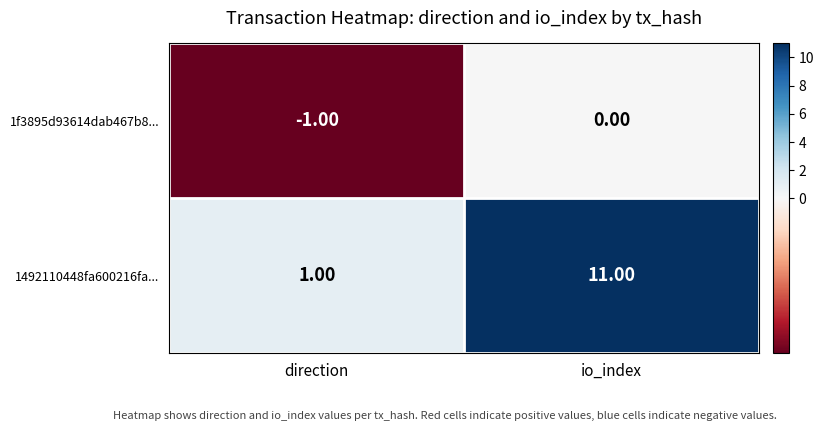

Between direction and io_index, which series saw the biggest shift?

1492110448fa600216fa...